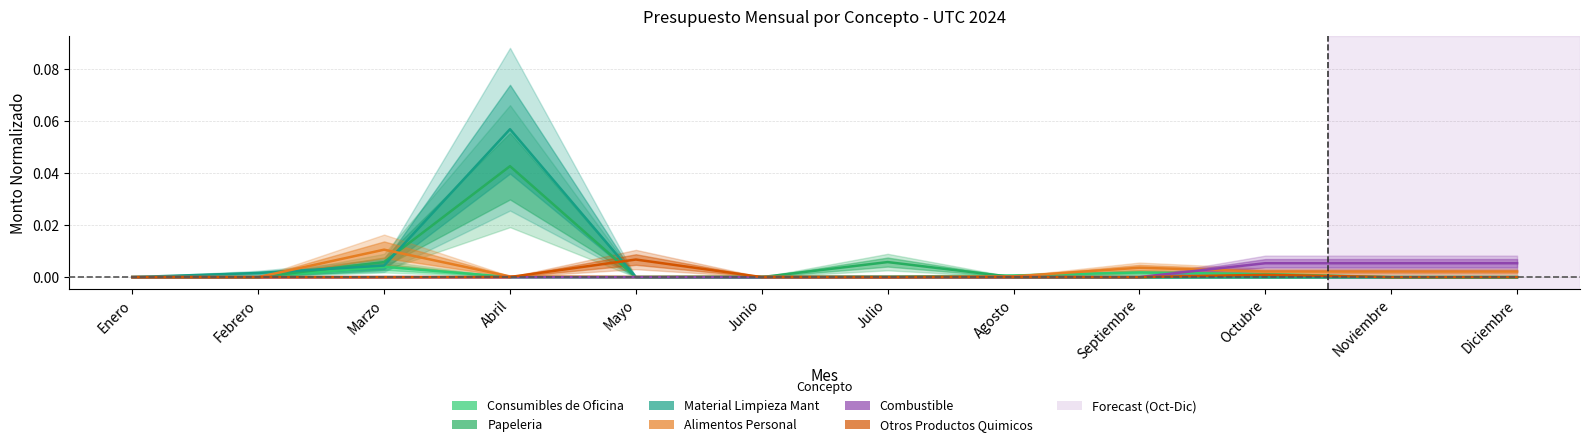

Is it true that Consumibles de Oficina equals -0.0 at Febrero?

False